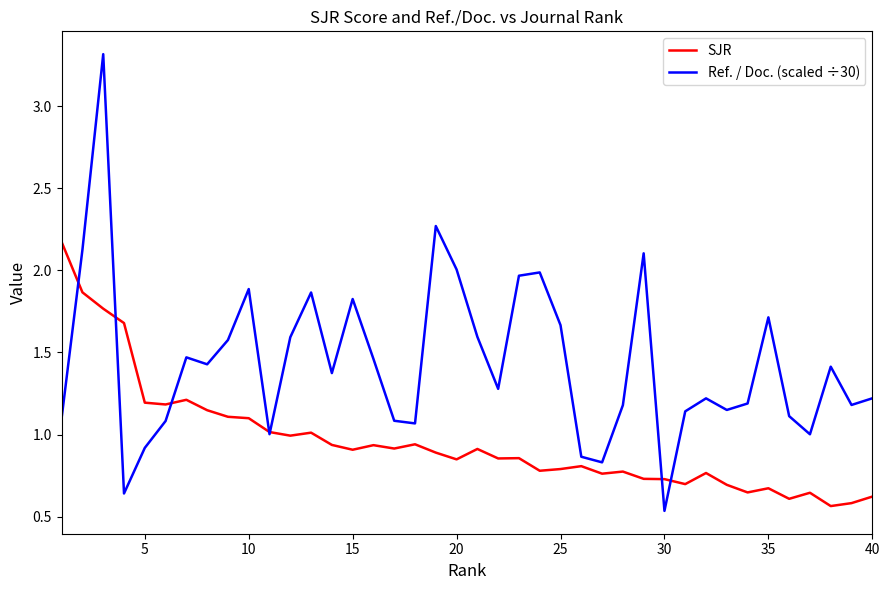

Rank the series by their maximum value, from lowest to highest.

SJR, Ref. / Doc. (scaled ÷30)